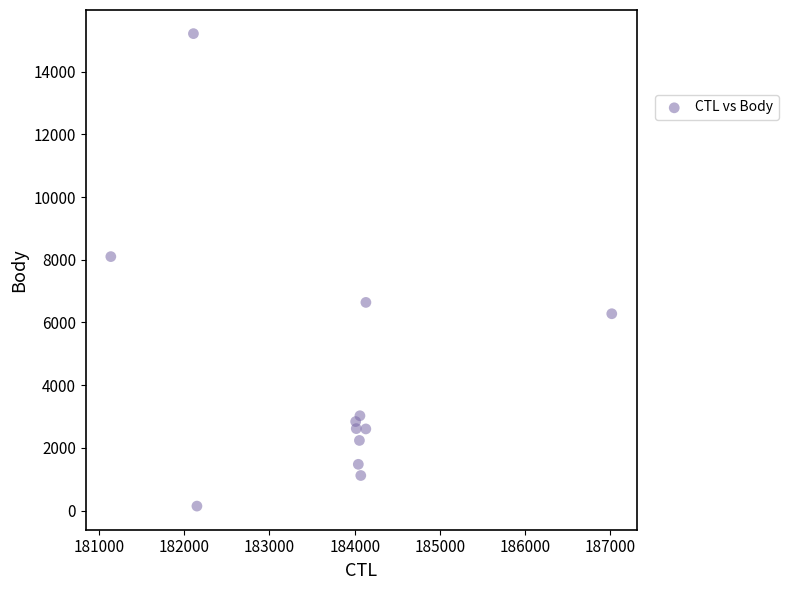

What Y value in the scatter plot is closest to 7677?

8100